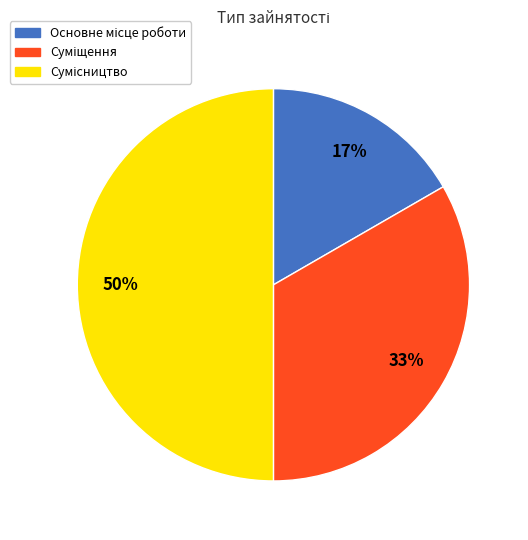

To the nearest percent, what is the average slice percentage?

33%